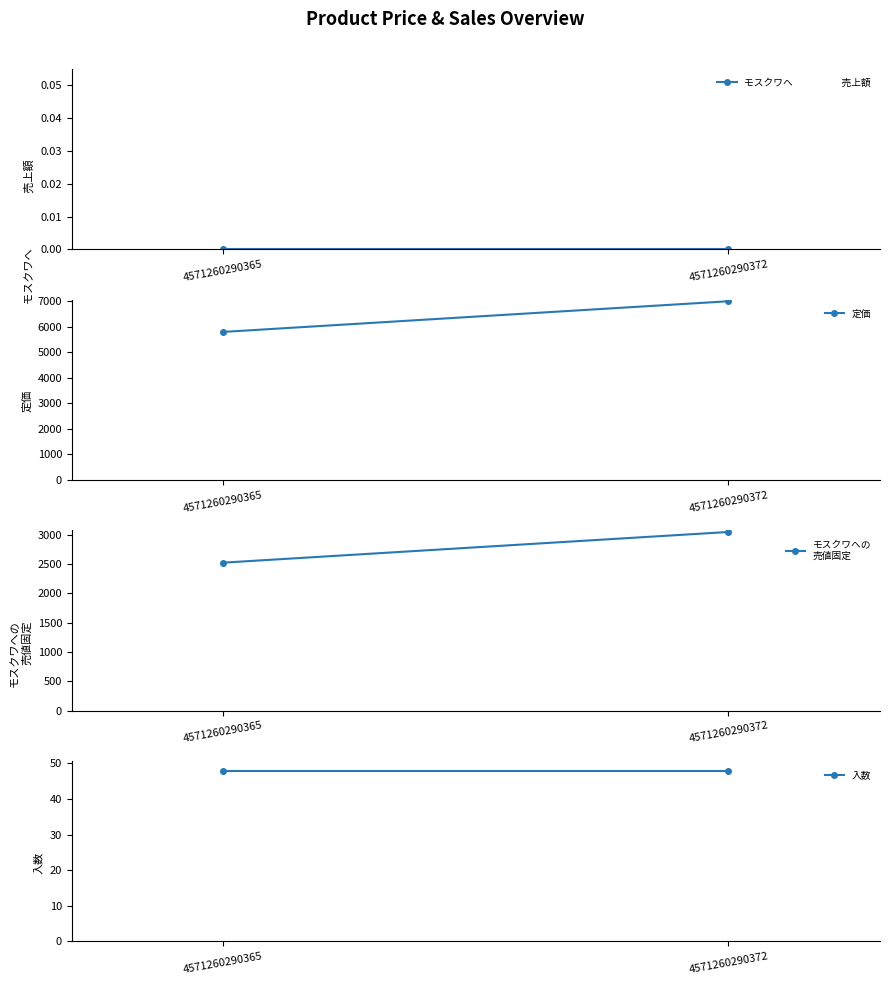

How many data points does each series have?

2